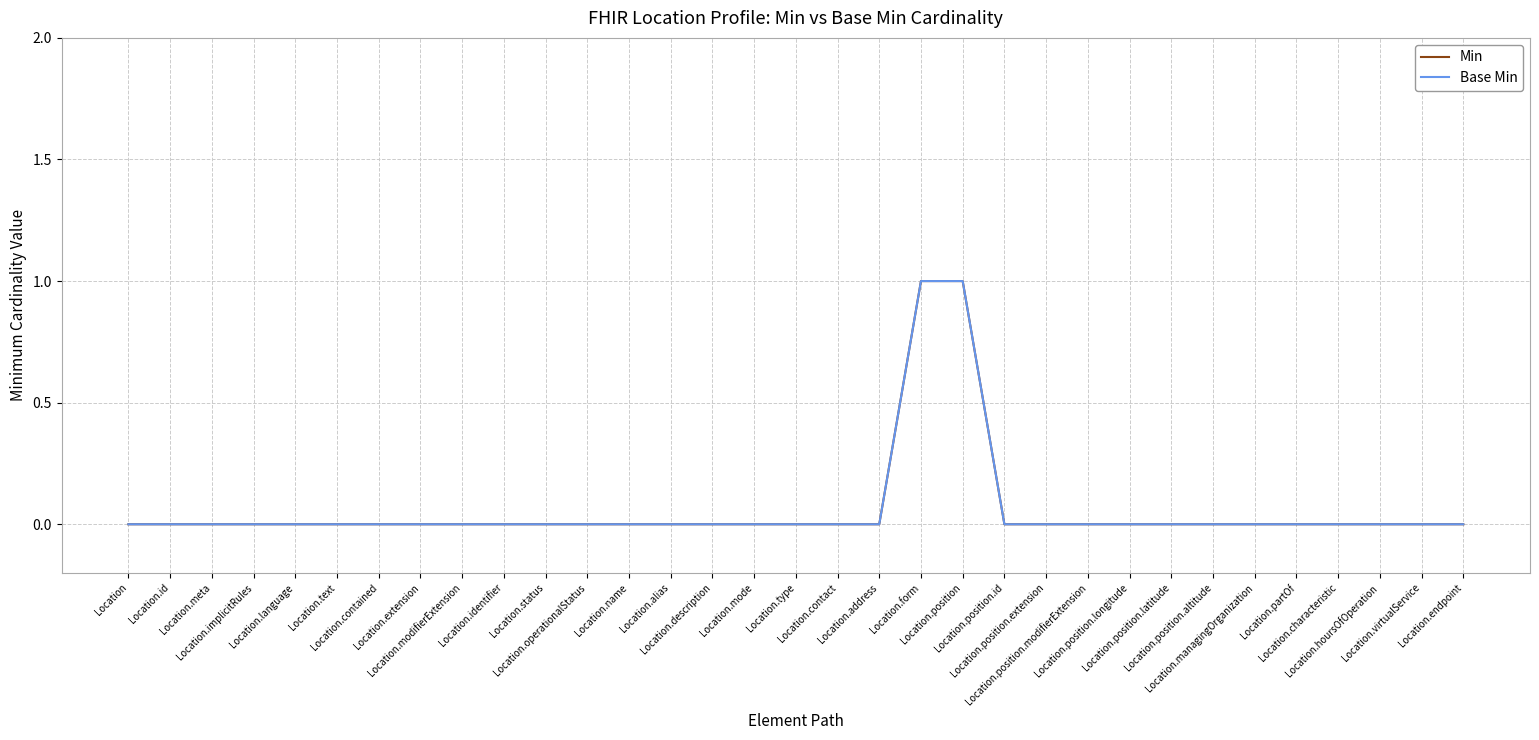

Does the chart have visible grid lines?

Yes